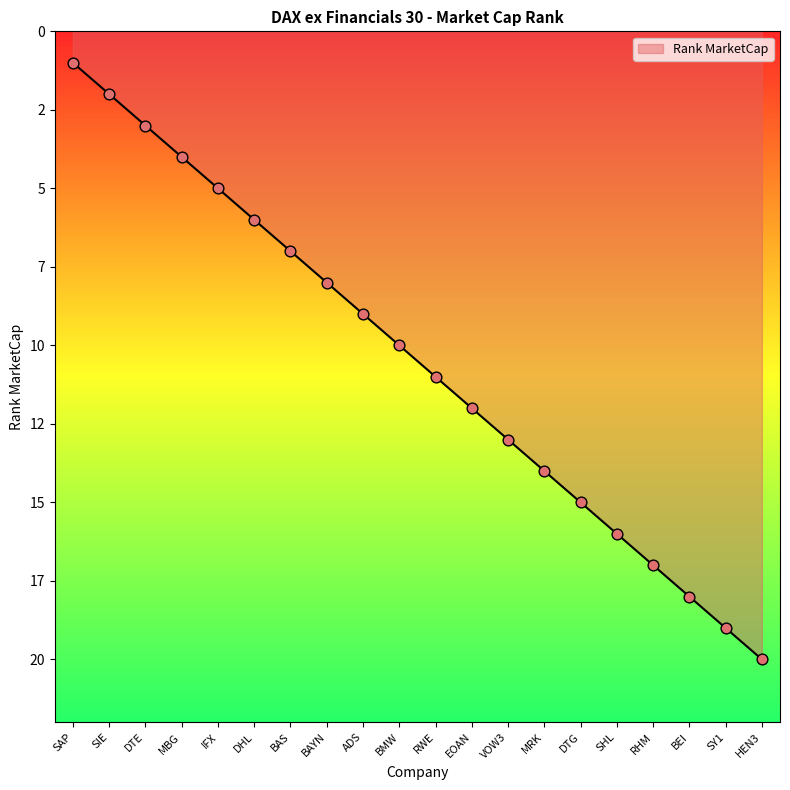

Does the chart have visible grid lines?

No